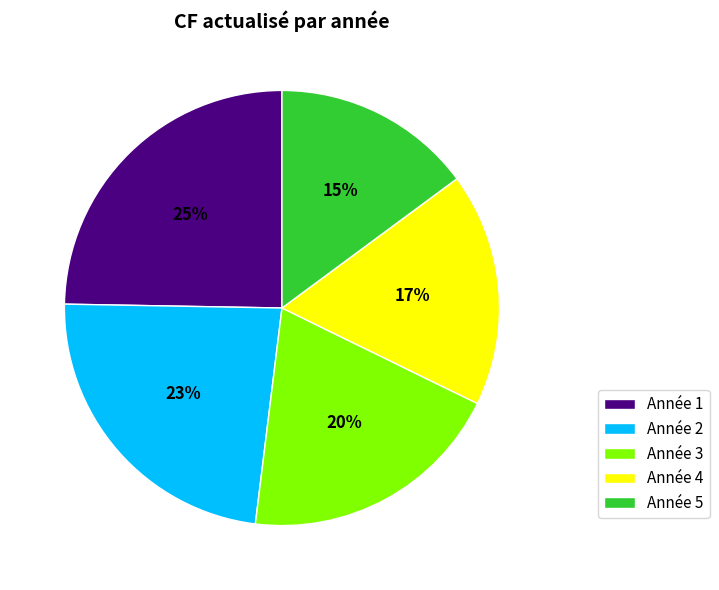

Which slice is the smallest?

Année 5